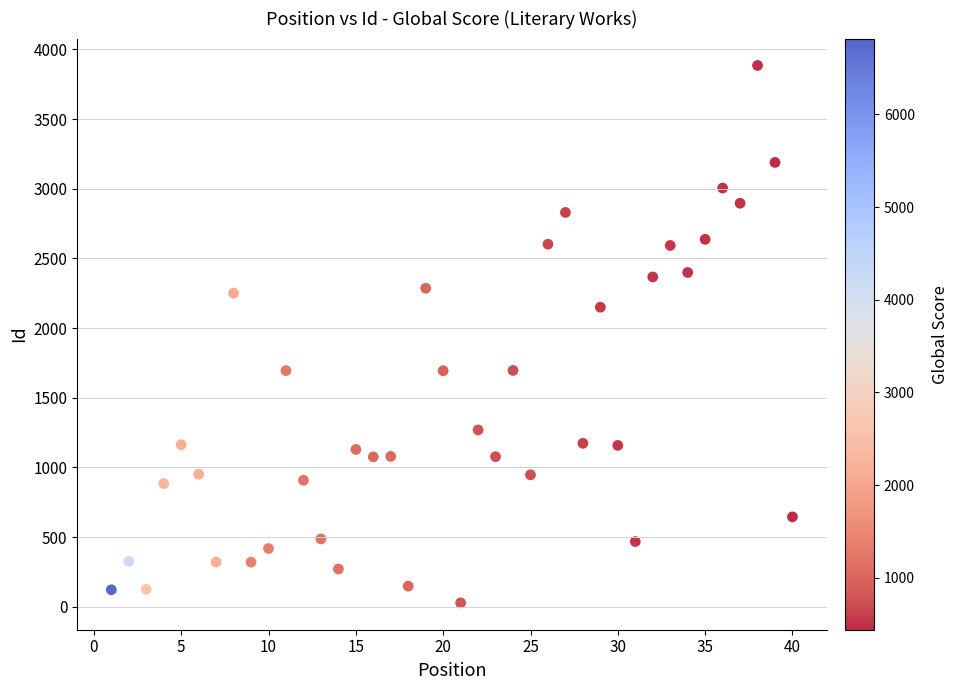

What is the range of Y values (max minus min)?

3857